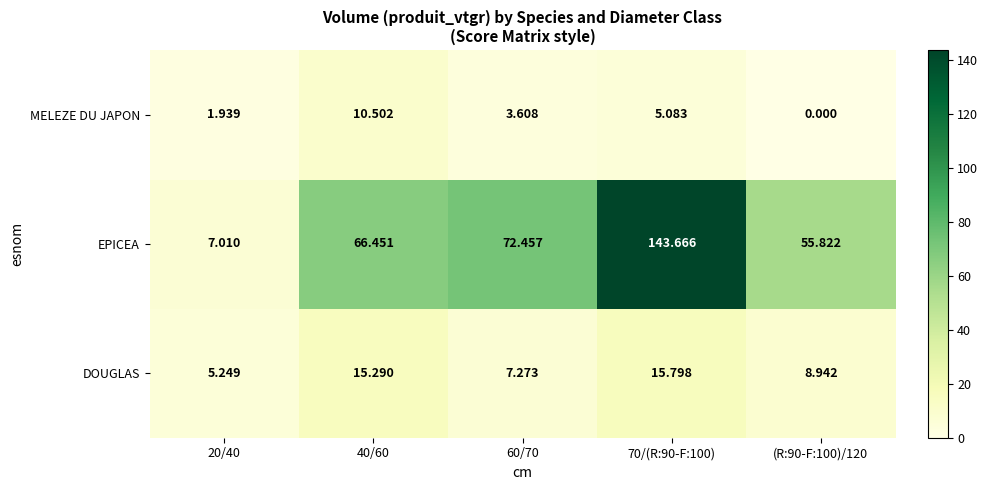

Which series has the largest total across all categories?

EPICEA